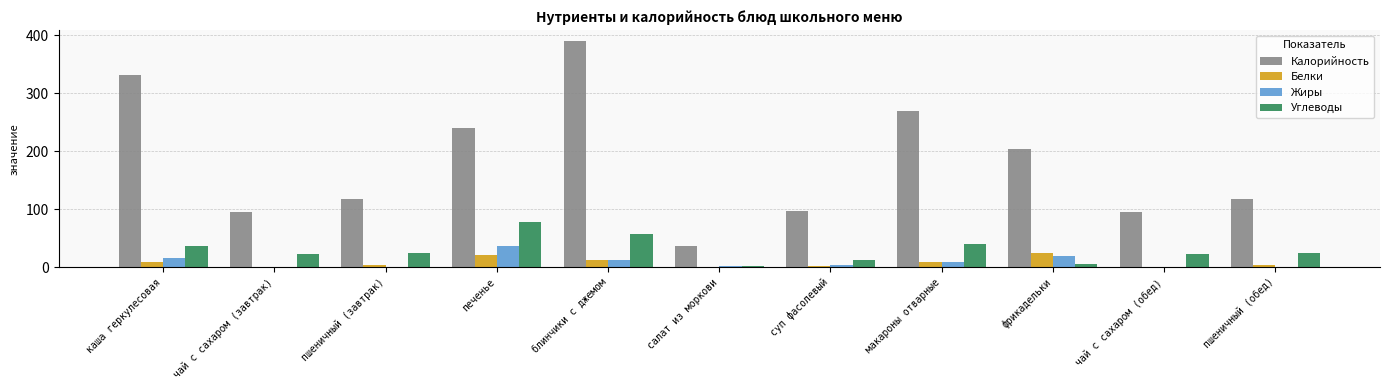

True or false: Углеводы has a value of 16.1 at каша геркулесовая.

False